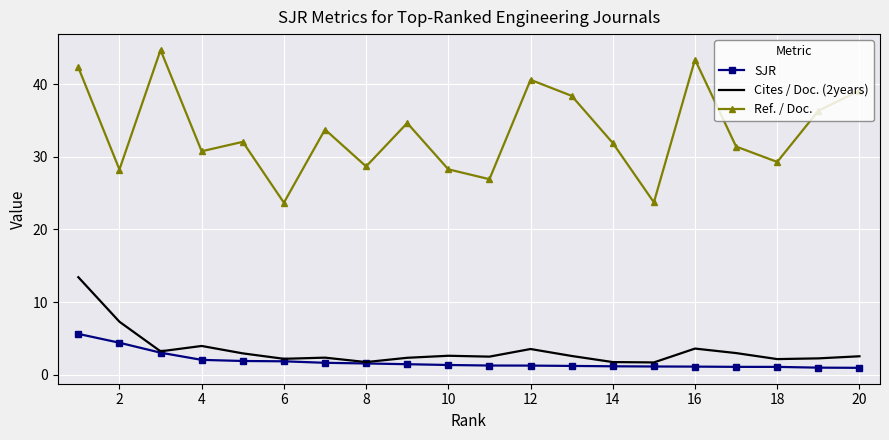

What is the maximum value for Cites / Doc. (2years)?

13.4